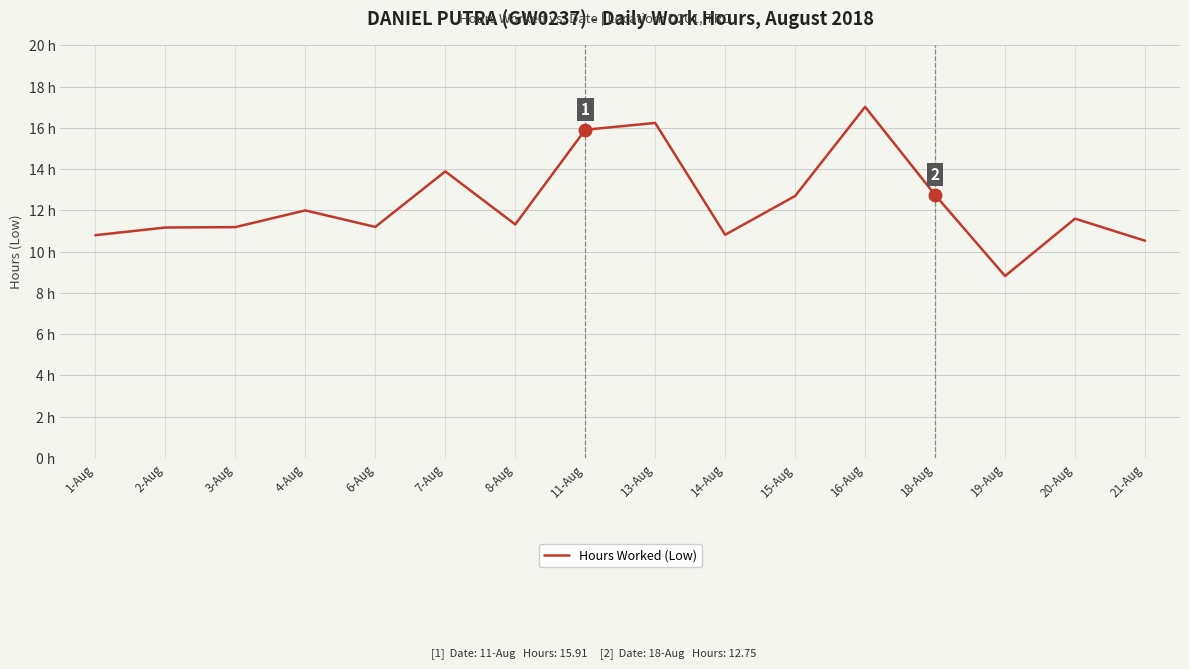

List the labels in order of value, smallest first.

19-Aug, 21-Aug, 1-Aug, 14-Aug, 2-Aug, 3-Aug, 6-Aug, 8-Aug, 20-Aug, 4-Aug, 15-Aug, 18-Aug, 7-Aug, 11-Aug, 13-Aug, 16-Aug